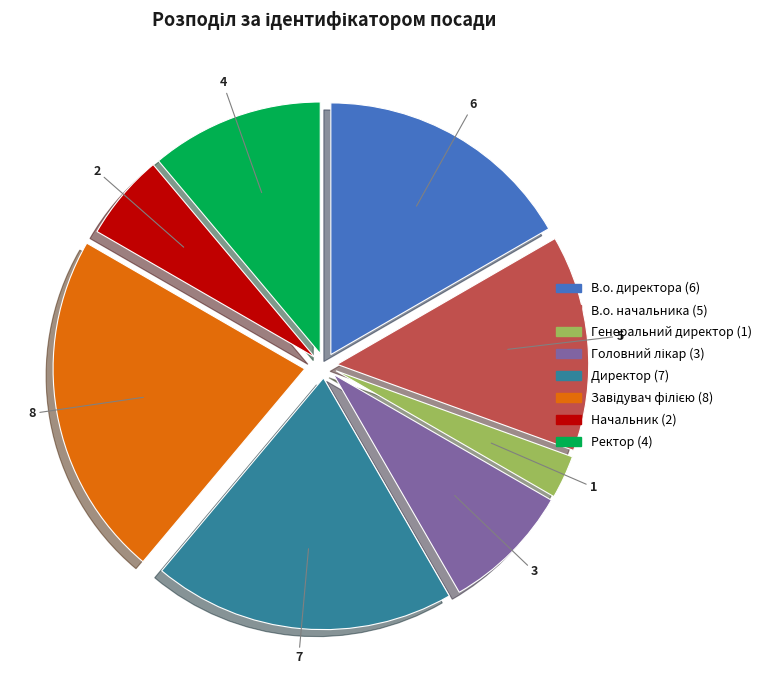

What is the smallest slice in the pie chart?

Генеральний директор